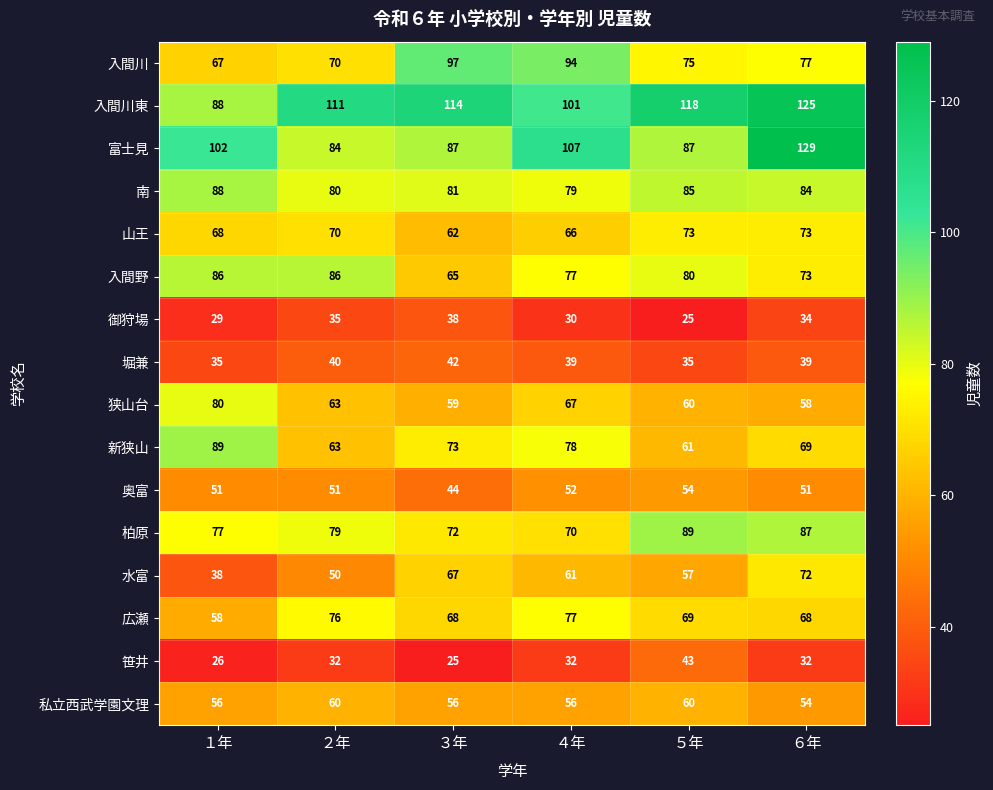

Which category has the highest value across all series?

６年